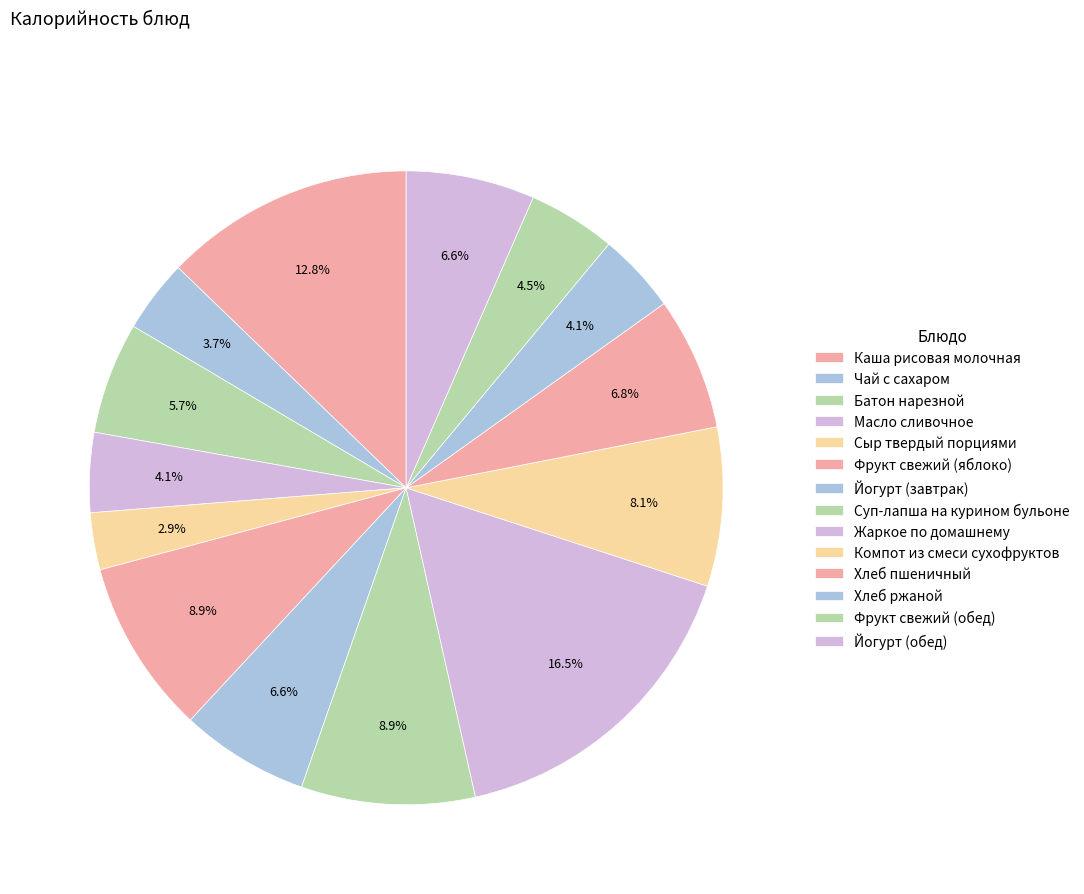

How many slices are in this pie chart?

14